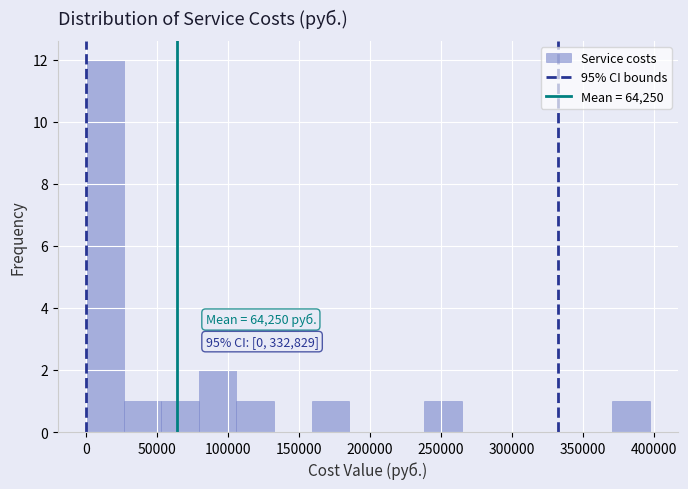

Which range on the x-axis has the tallest bar?

0 to 25000